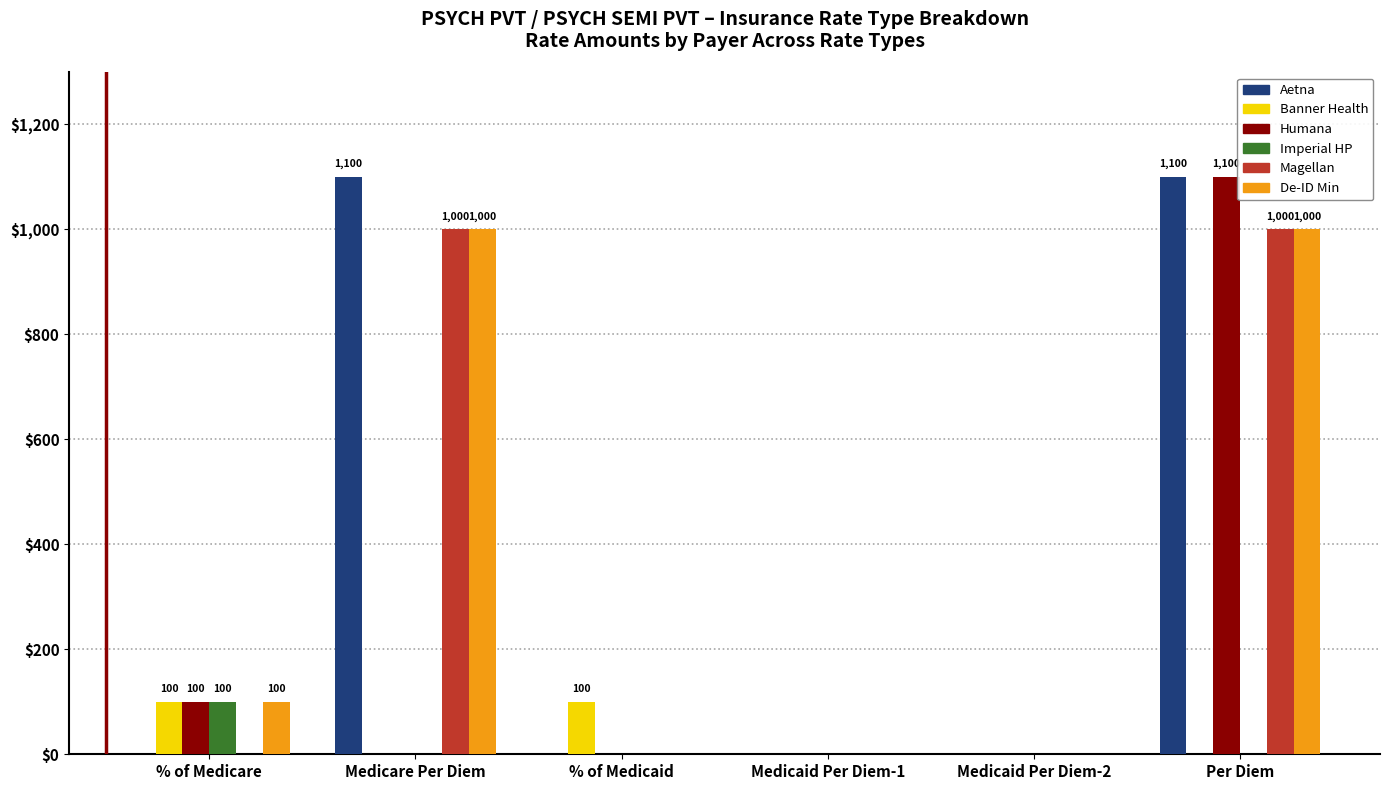

How many groups of bars are there?

6